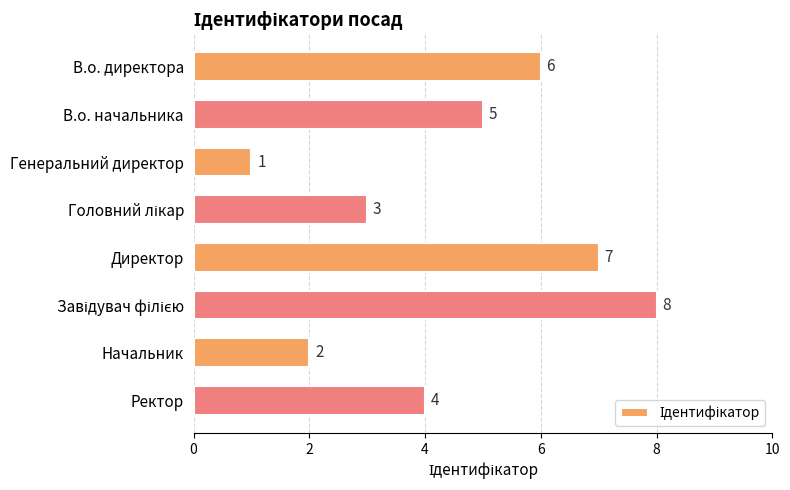

What is the smallest value displayed?

1